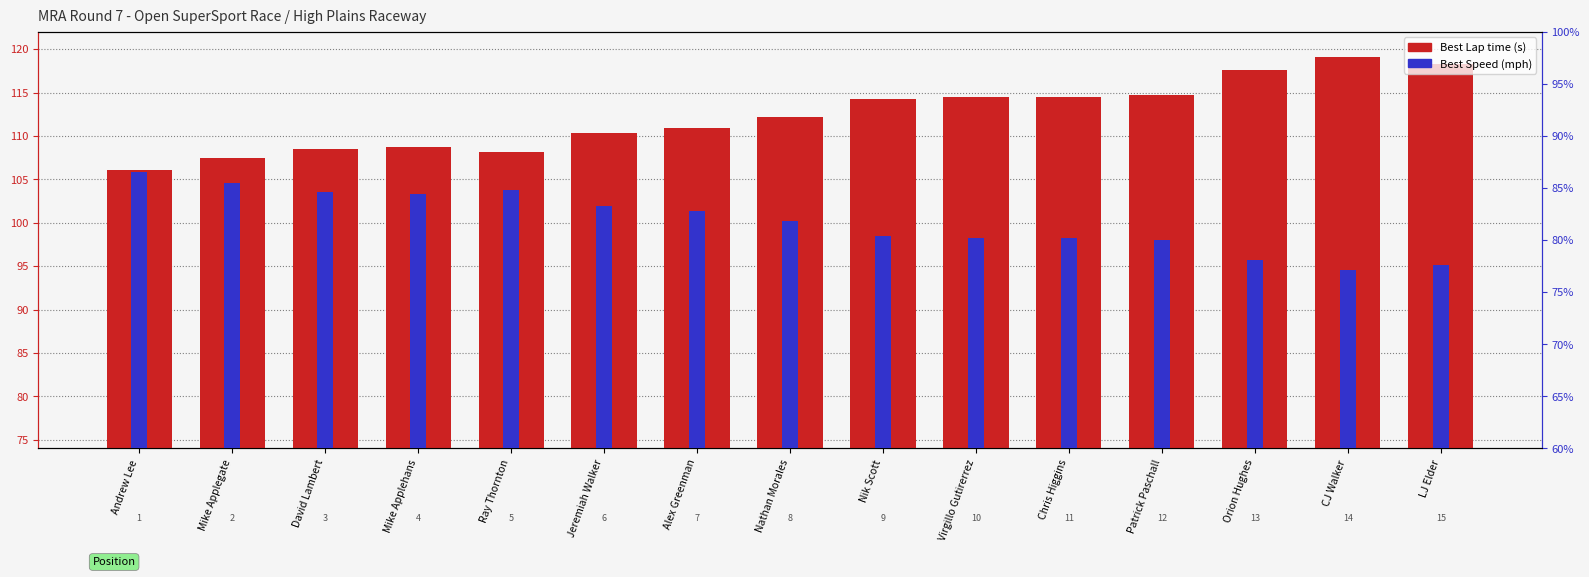

What is the label of the 12th bar from the left?

Patrick Paschall